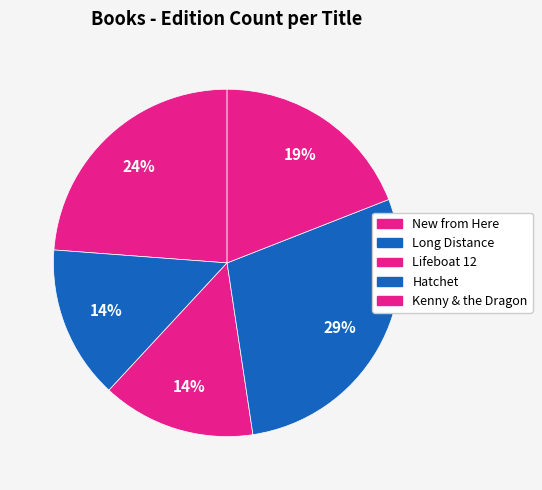

True or false: Long Distance accounts for 14% of the total.

True